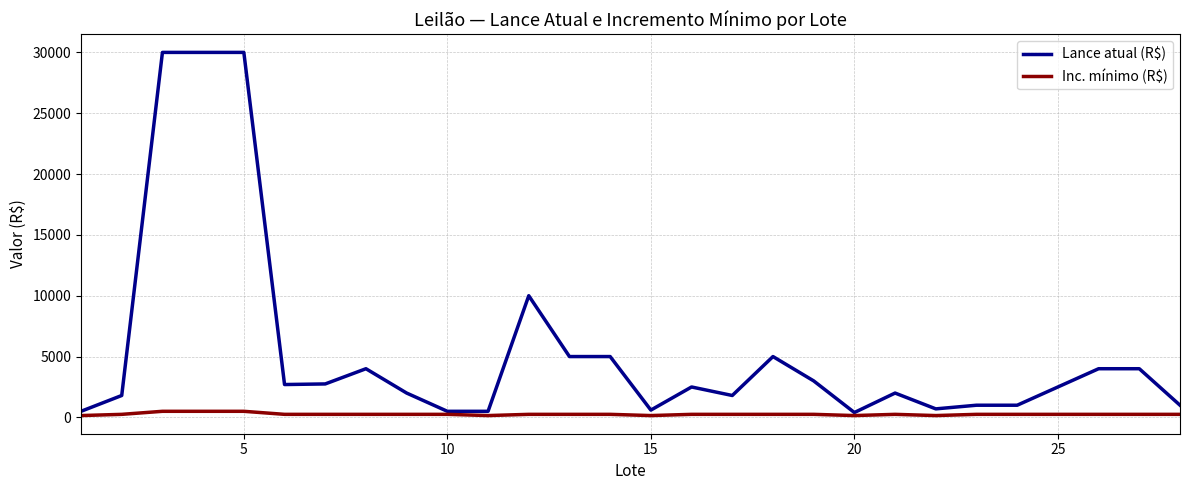

Which series has the largest range (max minus min)?

Lance atual (R$)